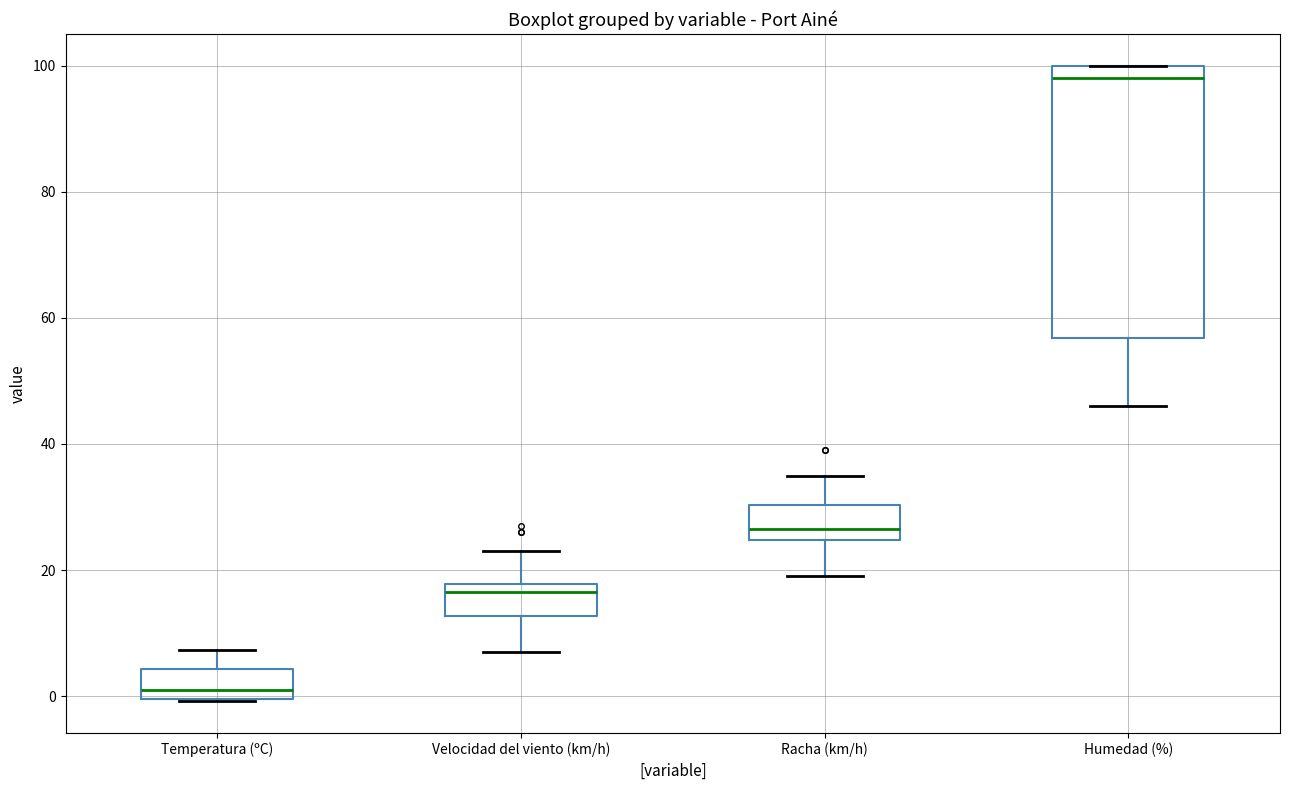

Reading left to right, read every box against the y-axis: the position of its median line, the range the box covers, and the ends of its whiskers. The values are not printed on the chart, so give them approximately, as read against the axis.

Temperatura (ºC): median 2, box 0 to 4, whiskers 0 to 8
Velocidad del viento (km/h): median 16, box 12 to 18, whiskers 8 to 24
Racha (km/h): median 26, box 24 to 30, whiskers 20 to 36
Humedad (%): median 98, box 56 to 100, whiskers 46 to 100